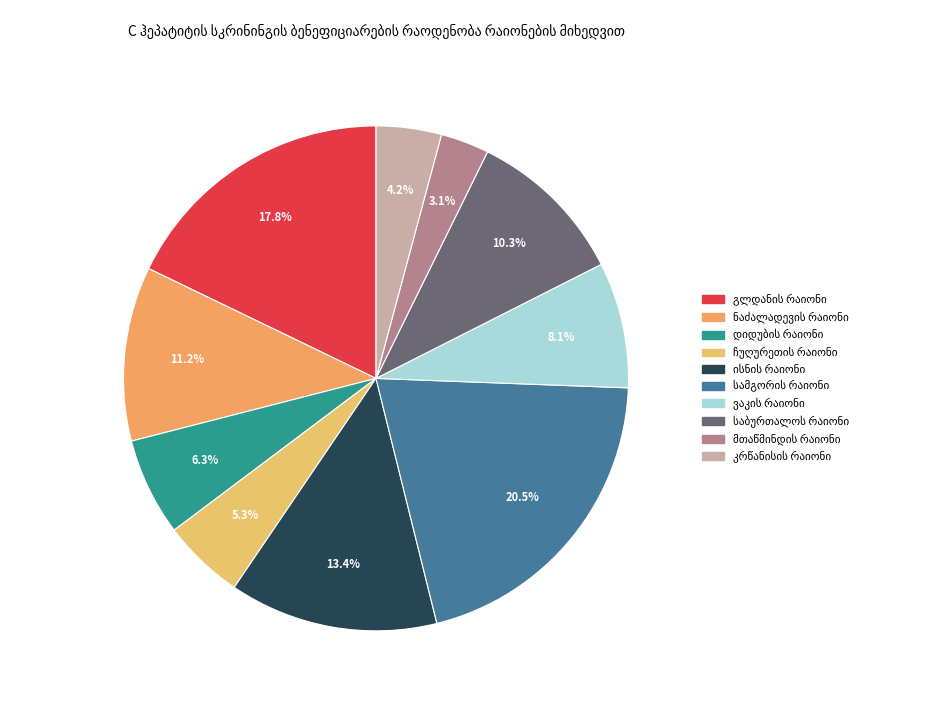

Is there a majority slice in this chart?

No